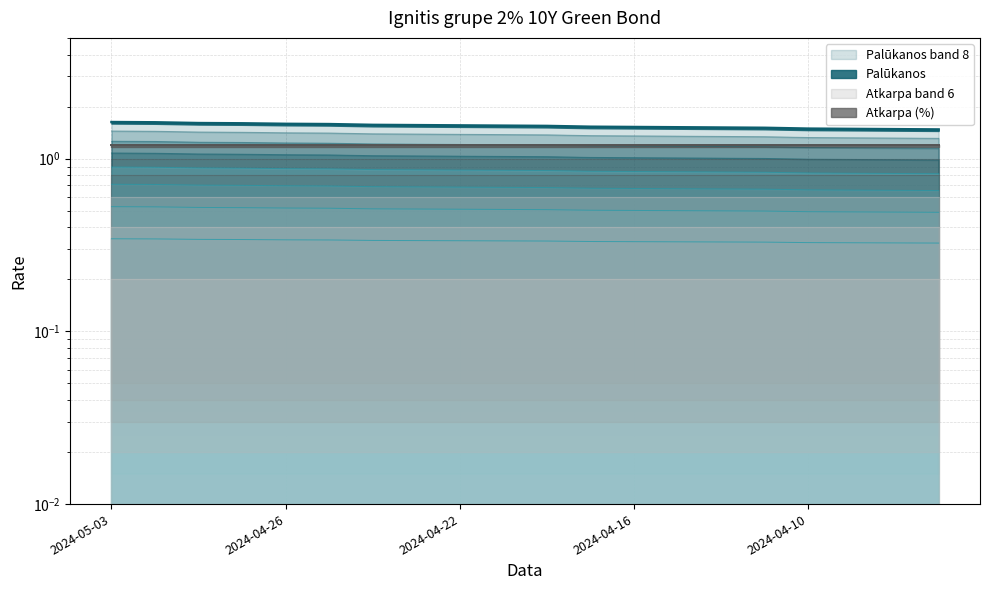

What is the value of the 6th point from the left?

1.1